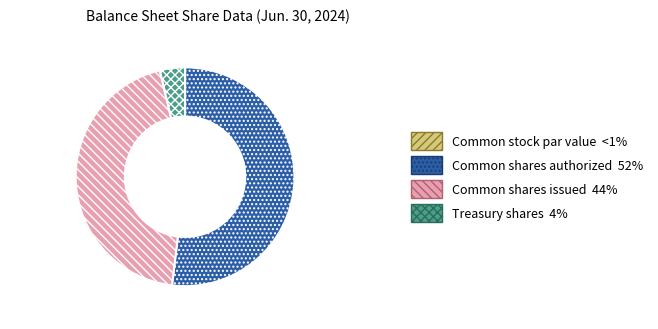

True or false: Common shares authorized accounts for 52% of the total.

True